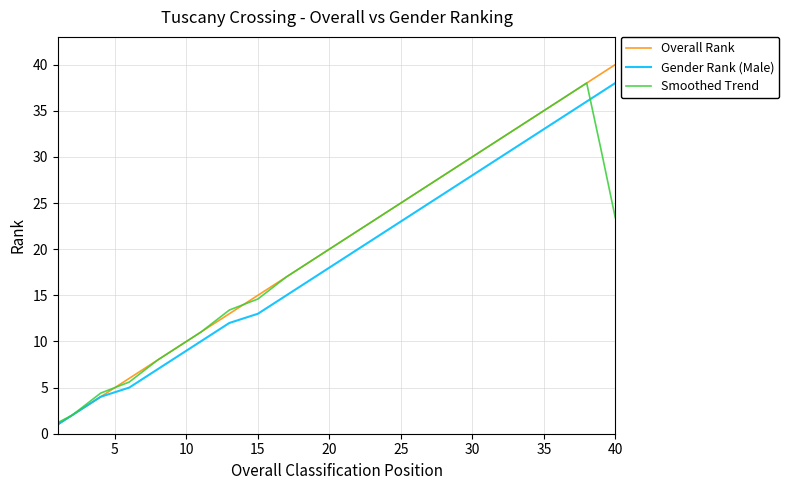

What is the highest value of the Smoothed Trend series?

38.0